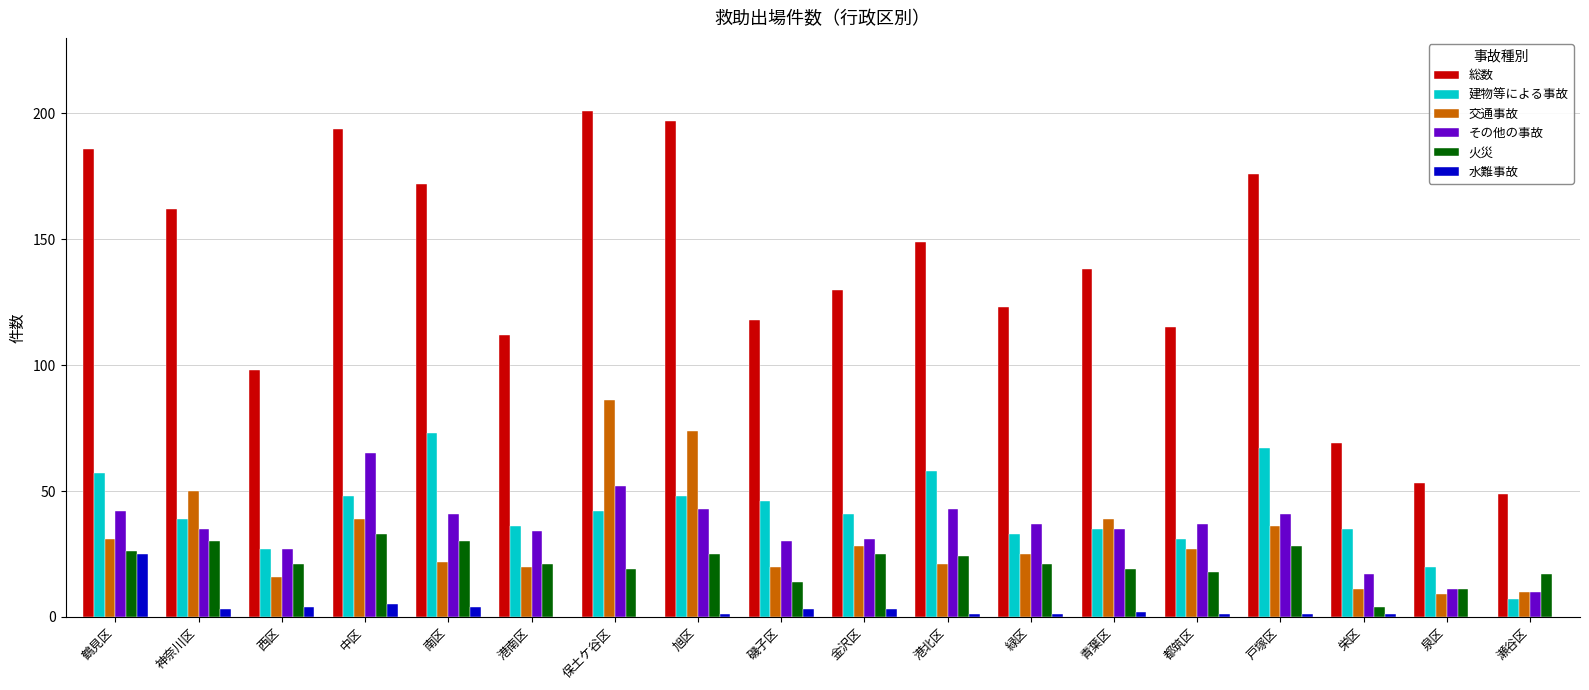

Which series has the largest total across all categories?

総数